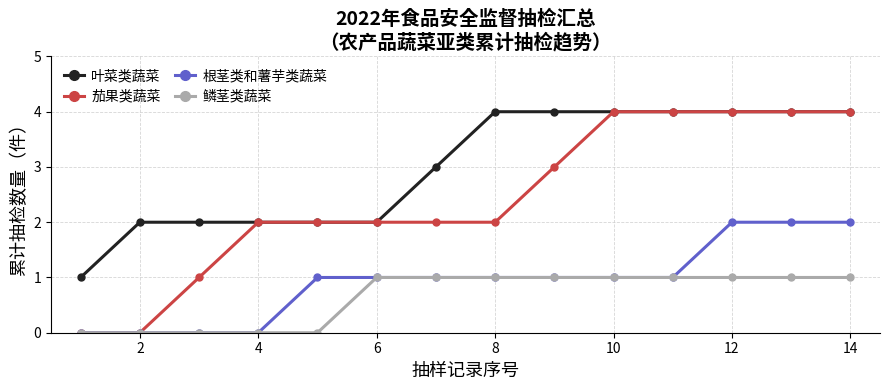

How many lines are shown in the chart?

4